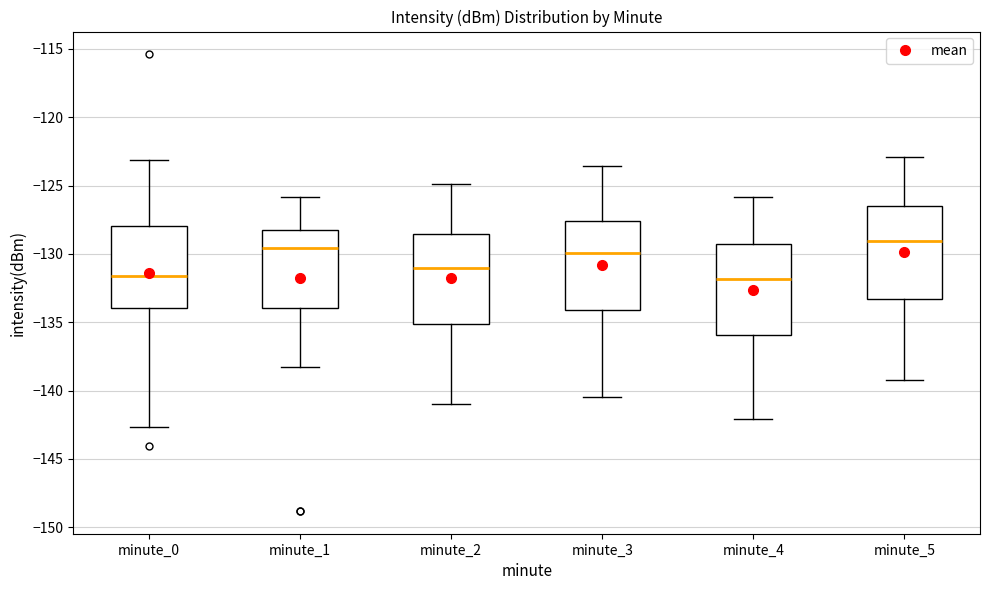

Reading left to right, read every box against the y-axis: the position of its median line, the range the box covers, and the ends of its whiskers. The values are not printed on the chart, so give them approximately, as read against the axis.

minute_0: median -131.5, box -134.0 to -128.0, whiskers -142.5 to -123.0
minute_1: median -129.5, box -134.0 to -128.5, whiskers -138.5 to -126.0
minute_2: median -131.0, box -135.0 to -128.5, whiskers -141.0 to -125.0
minute_3: median -130.0, box -134.0 to -127.5, whiskers -140.5 to -123.5
minute_4: median -132.0, box -136.0 to -129.5, whiskers -142.0 to -126.0
minute_5: median -129.0, box -133.5 to -126.5, whiskers -139.0 to -123.0